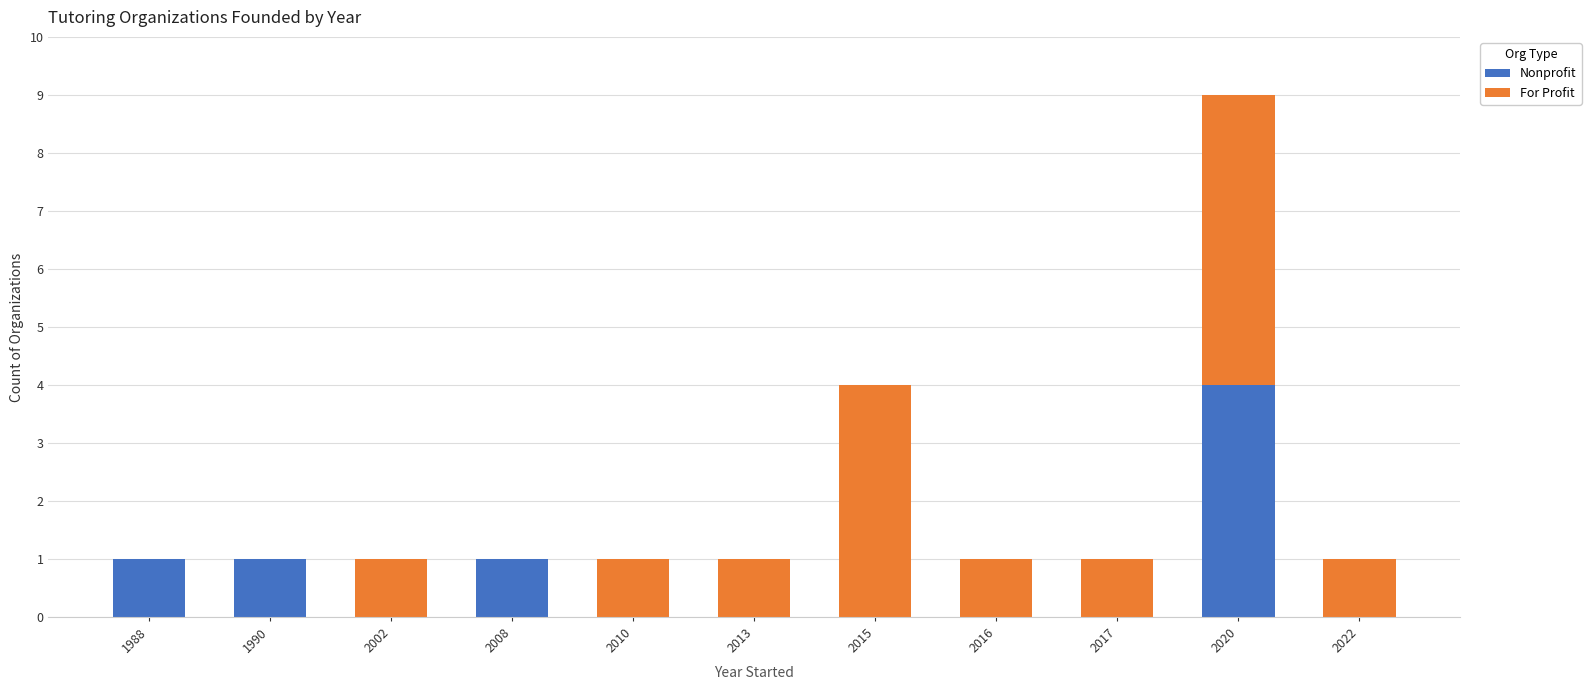

Reading left to right, transcribe the values for Nonprofit.

1988=1	1990=1	2002=0	2008=1	2010=0	2013=0	2015=0	2016=0	2017=0	2020=4	2022=0